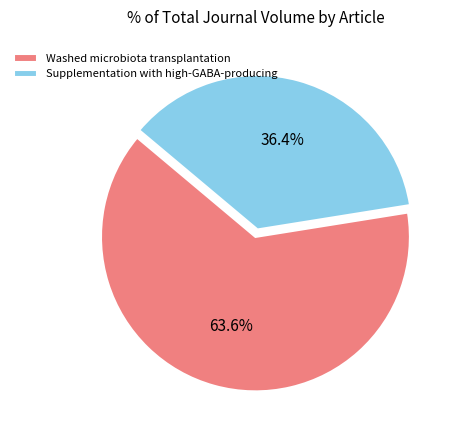

Which has a higher value, Washed microbiota transplantation or Supplementation with high-GABA-producing?

Washed microbiota transplantation